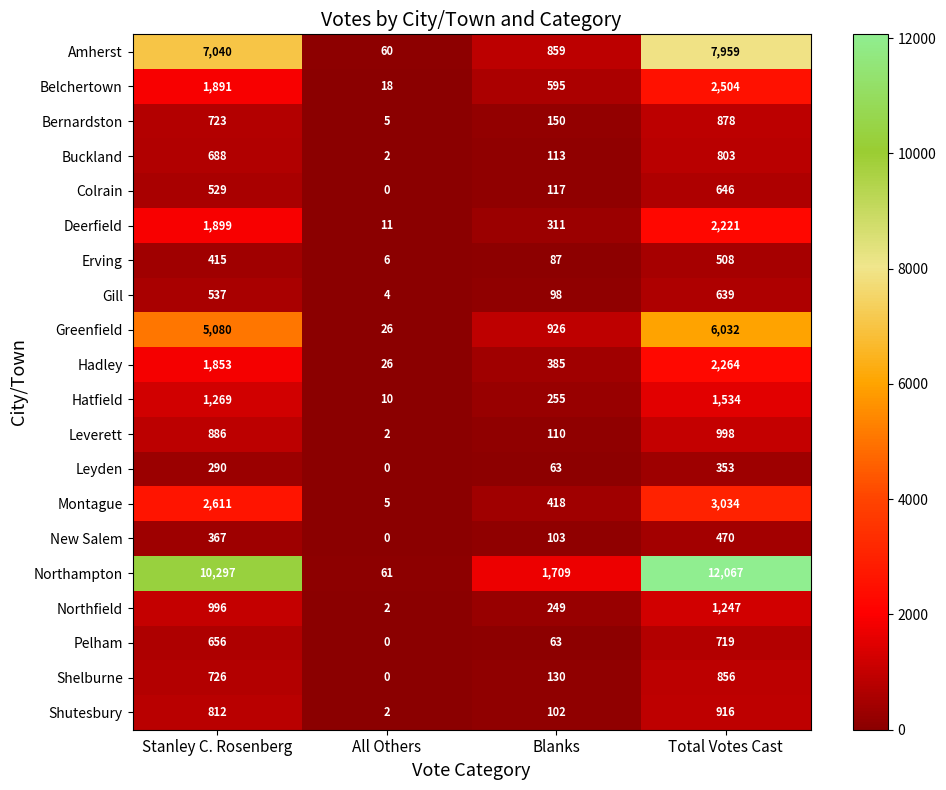

At which label does Leyden reach its peak?

Total Votes Cast